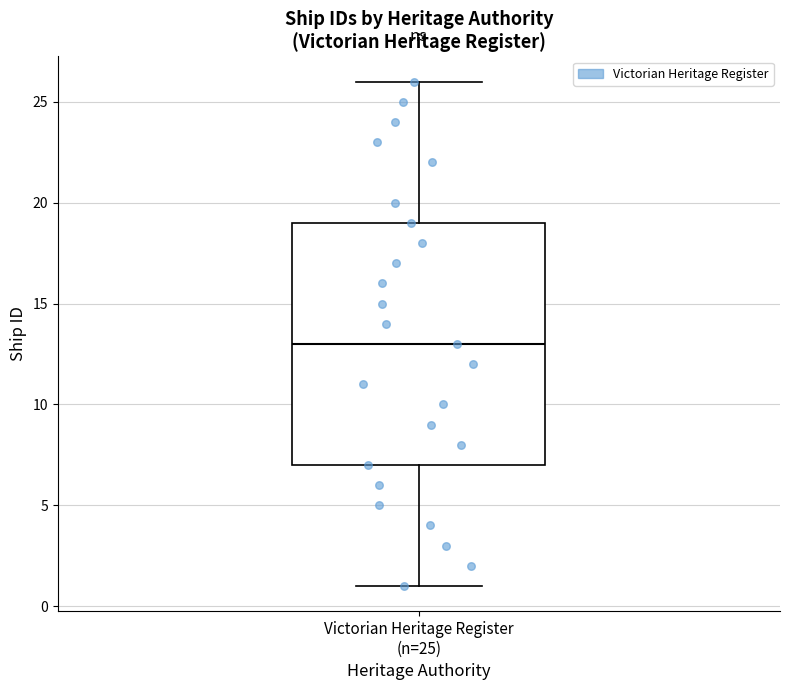

Where does the upper whisker of the box for Victorian Heritage Register (n=25) end on the y-axis? The values are not printed on the chart, so give them approximately, as read against the axis.

26